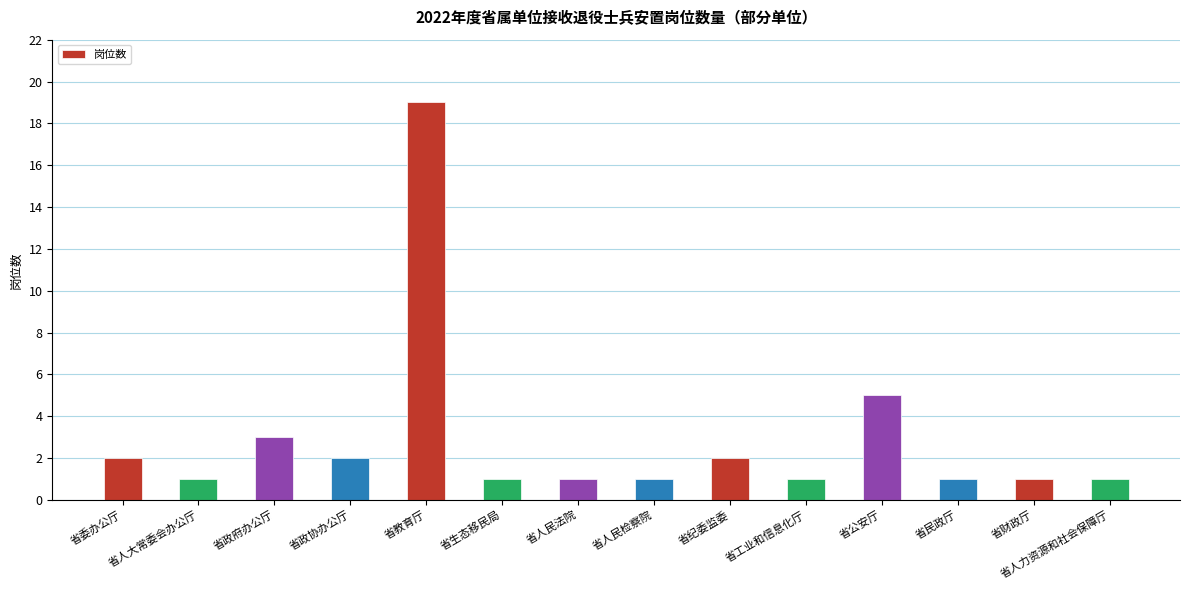

How many bars are there in total?

14